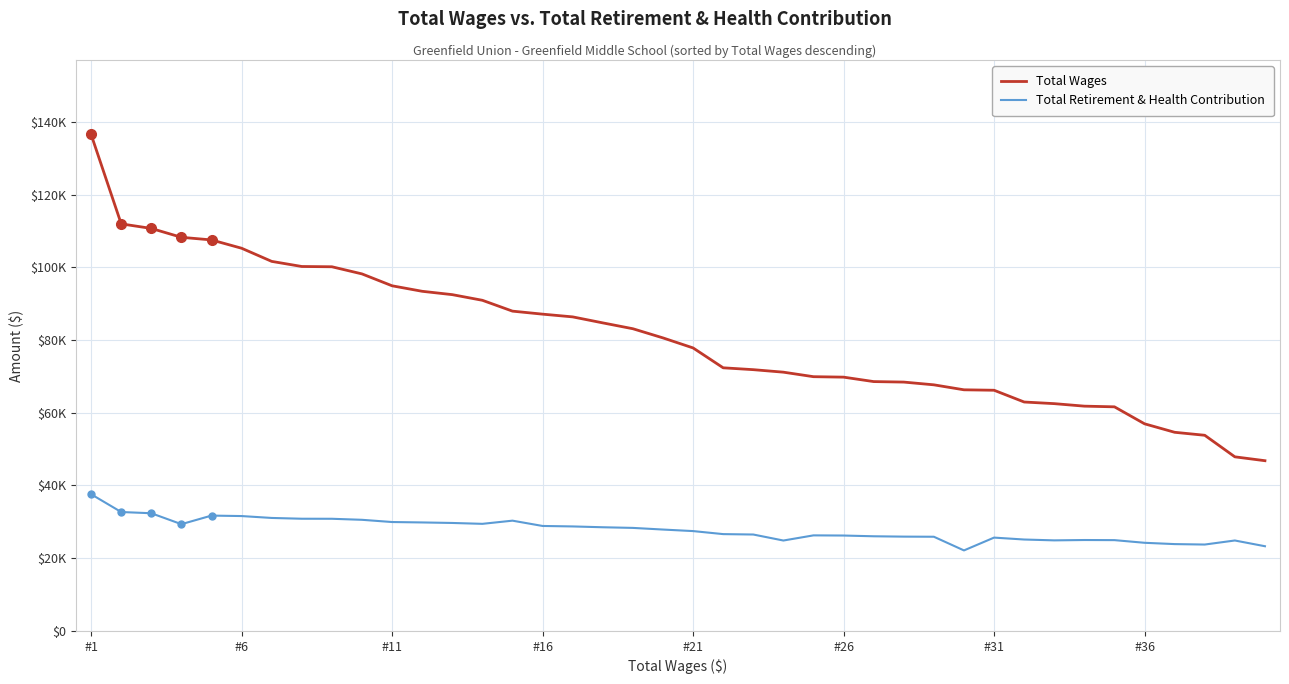

Is this an area chart (filled region under the line)?

No